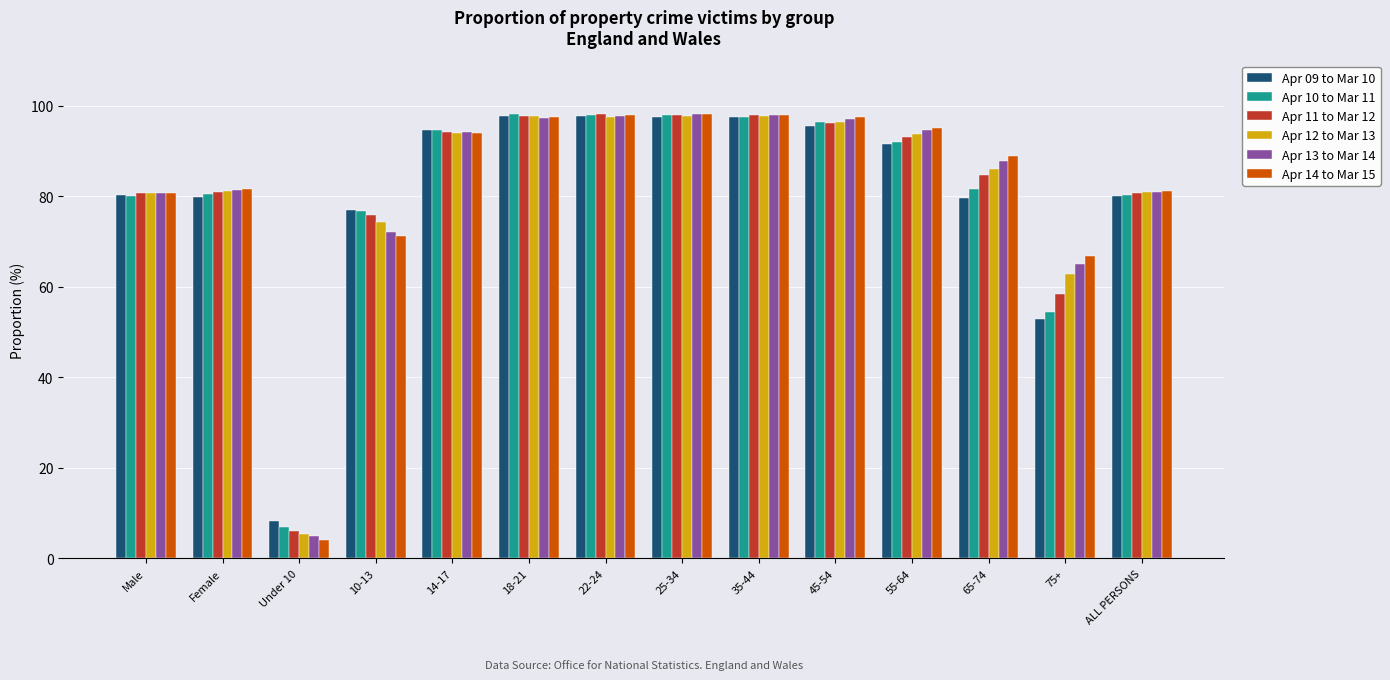

Is it true that Apr 10 to Mar 11 equals 107.5 at ALL PERSONS?

False